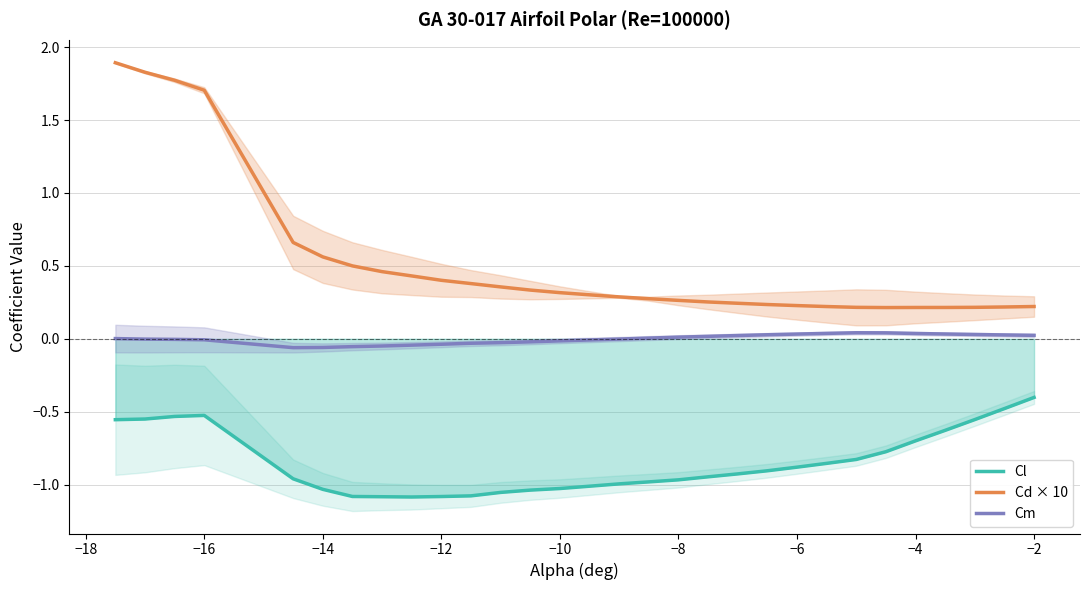

True or false: Cl and Cm cross at least once.

False